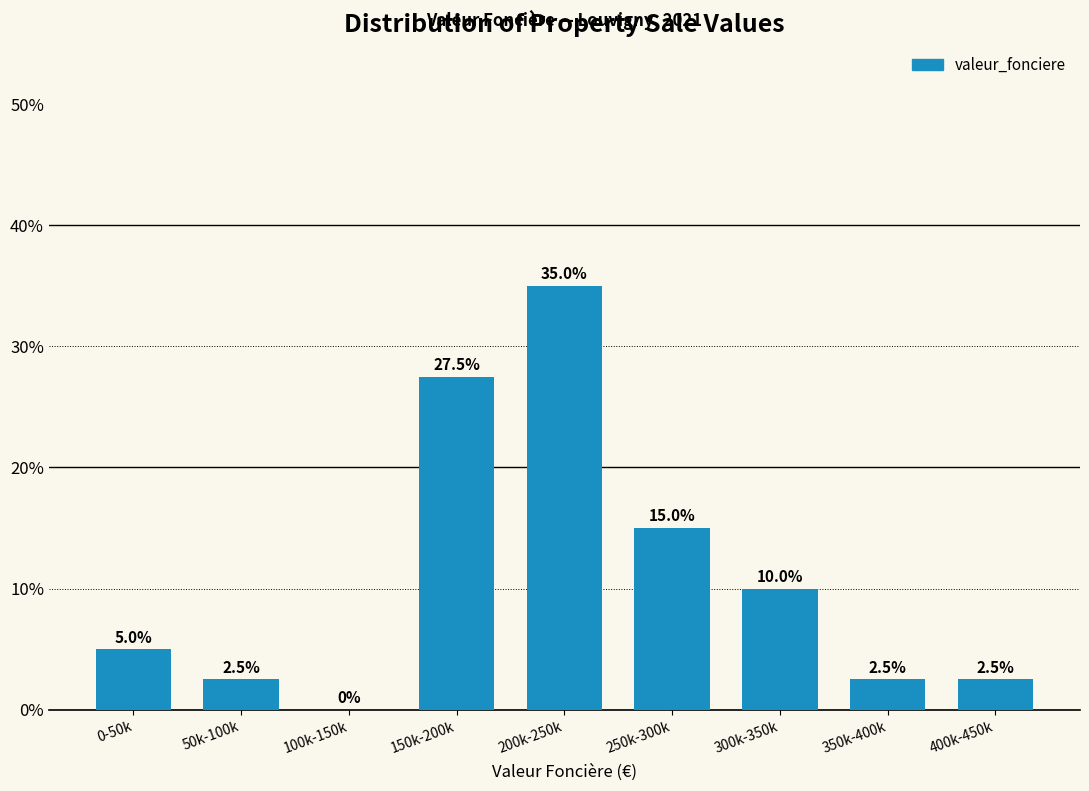

Reading right to left, what are all the values shown in this chart?

400k-450k=2.5	350k-400k=2.5	300k-350k=10.0	250k-300k=15.0	200k-250k=35.0	150k-200k=27.5	100k-150k=0.0	50k-100k=2.5	0-50k=5.0